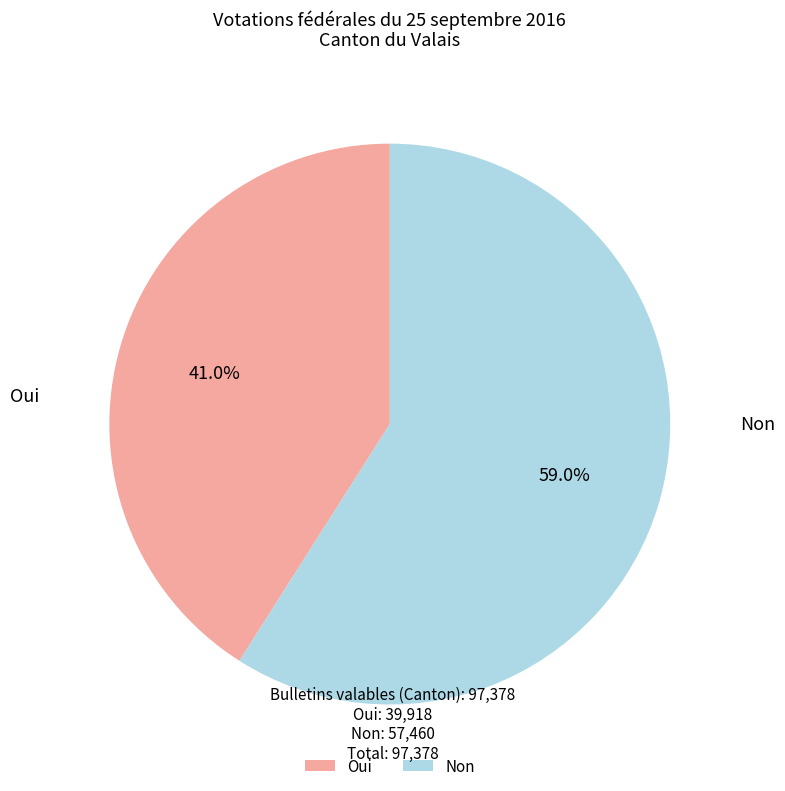

To the nearest percent, what percentage of the pie is Non?

59%